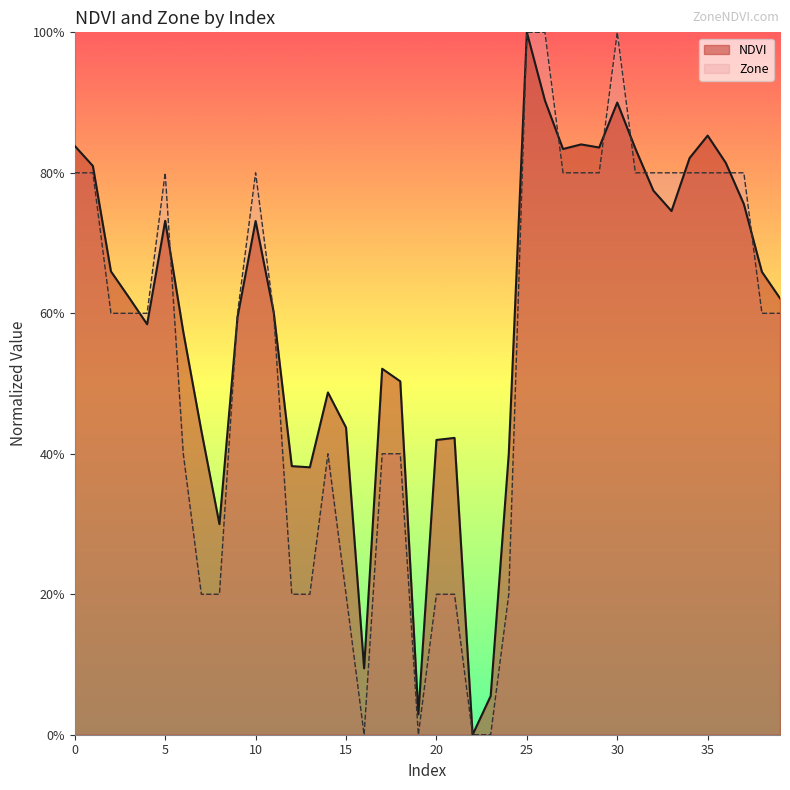

The value of NDVI at 9 is 0.6. True or false?

True